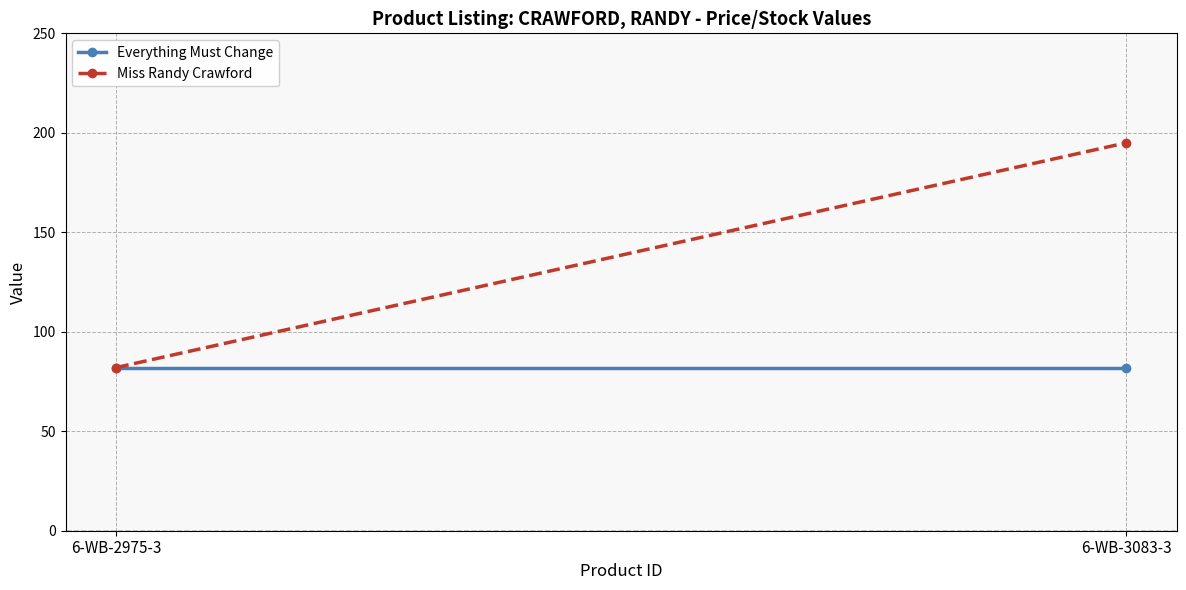

True or false: Everything Must Change has a value of 82 at 6-WB-2975-3.

True